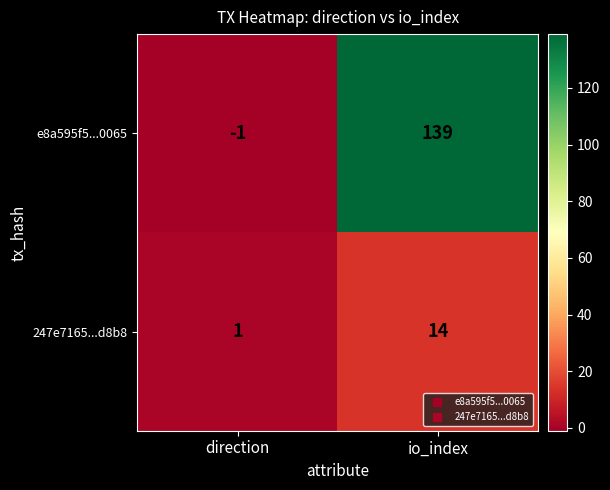

List the series in order of their overall mean, highest first.

e8a595f5...0065, 247e7165...d8b8